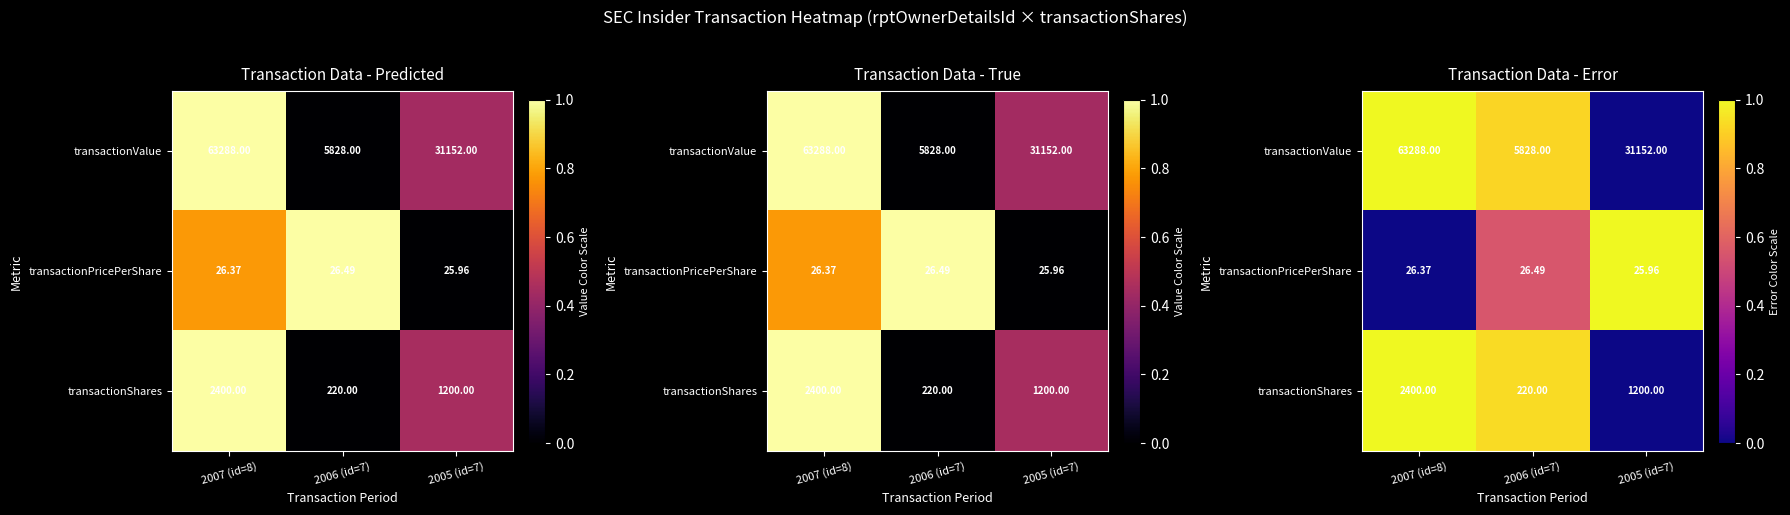

The value of transactionValue at 2005 (id=7) is 0.4. True or false?

False